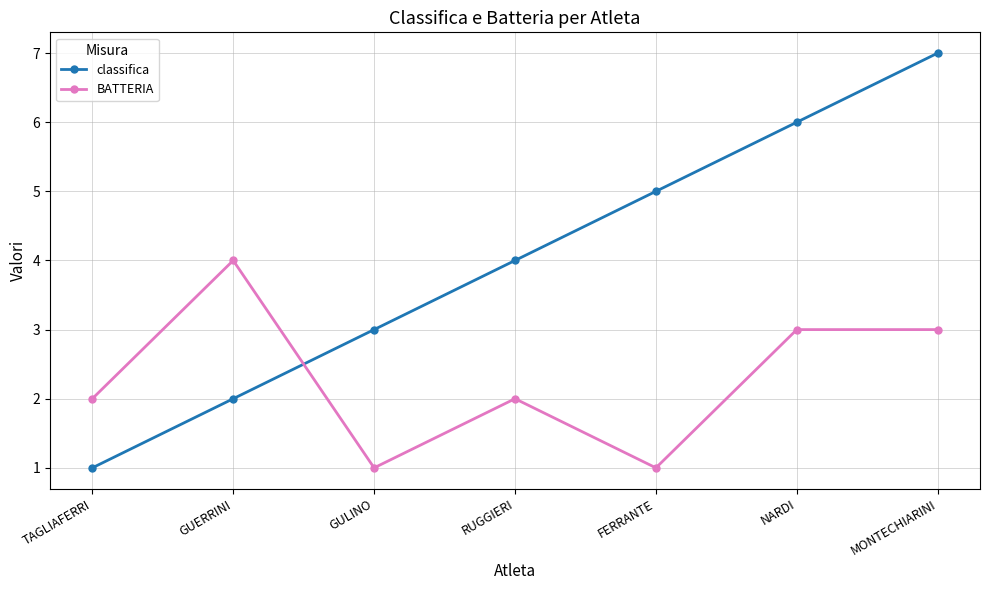

What position from the left is GULINO?

3